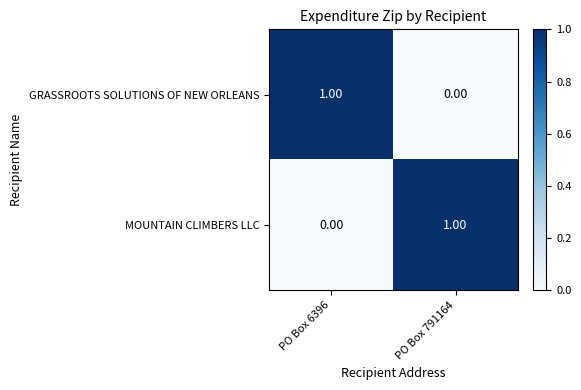

At PO Box 791164, list the series in order from smallest to largest.

GRASSROOTS SOLUTIONS OF NEW ORLEANS, MOUNTAIN CLIMBERS LLC